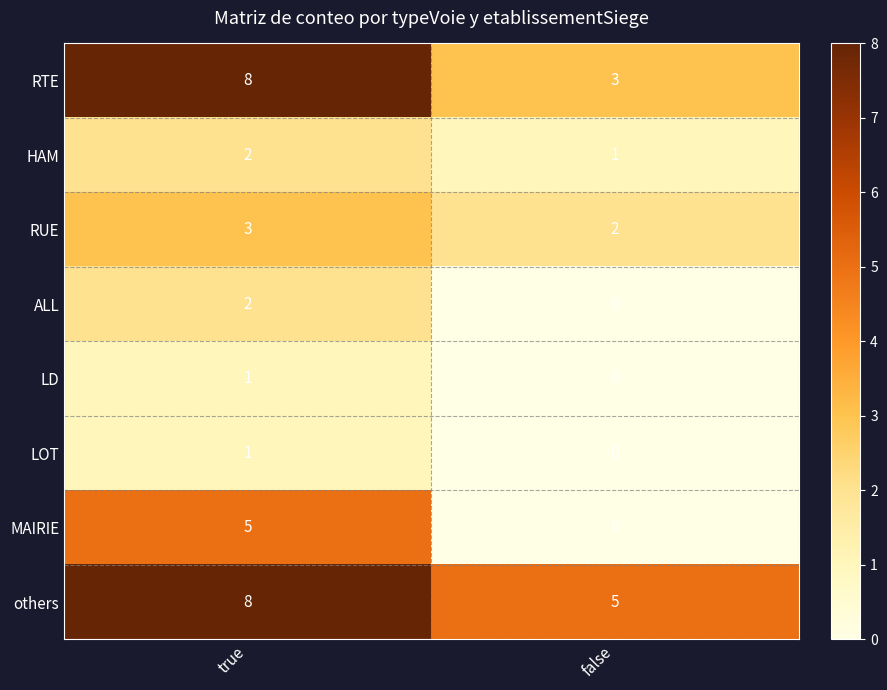

Count the number of categories in the chart.

2